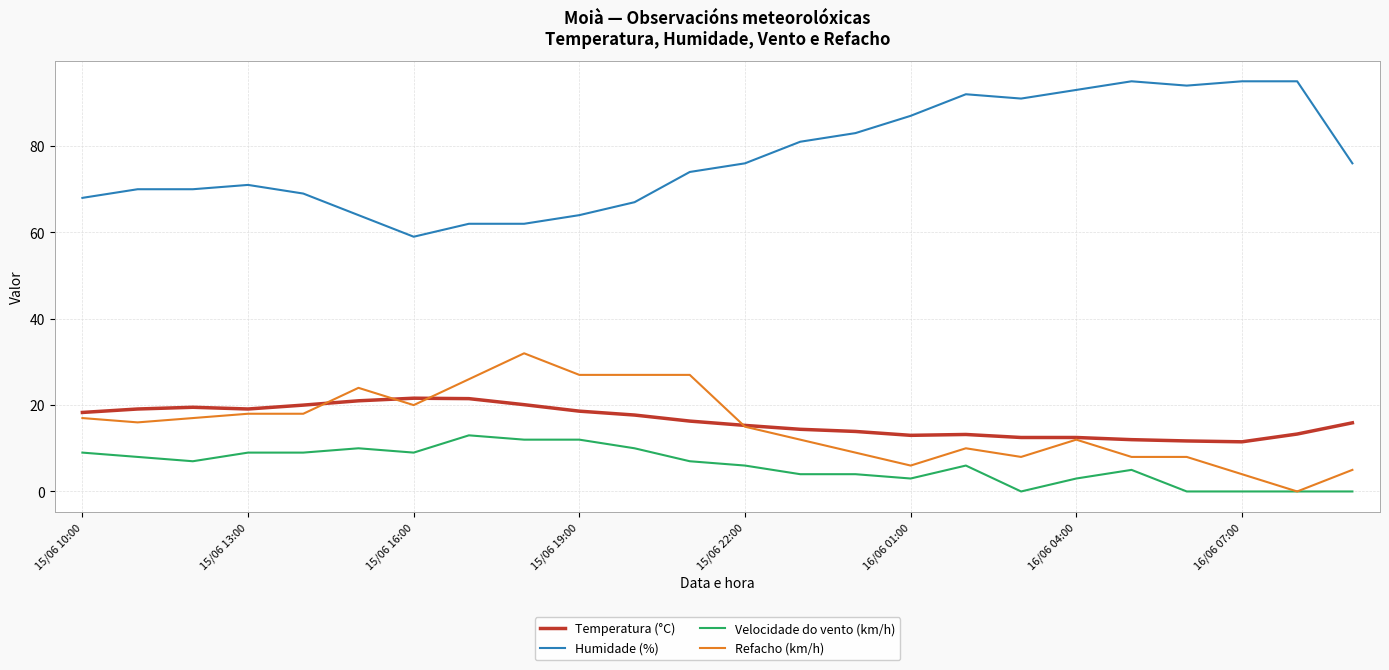

Which series has the largest total across all categories?

Humidade (%)